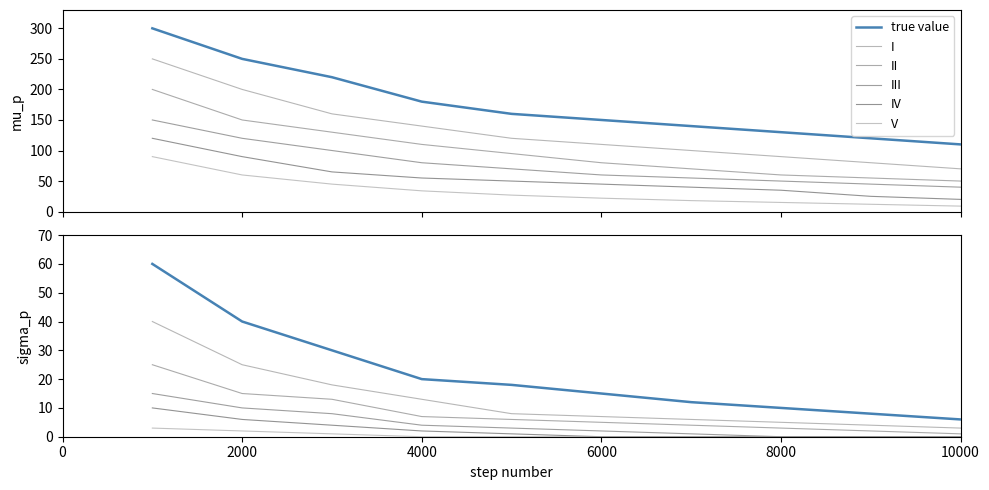

What is the value of the IV point at the 5th from the left?

50